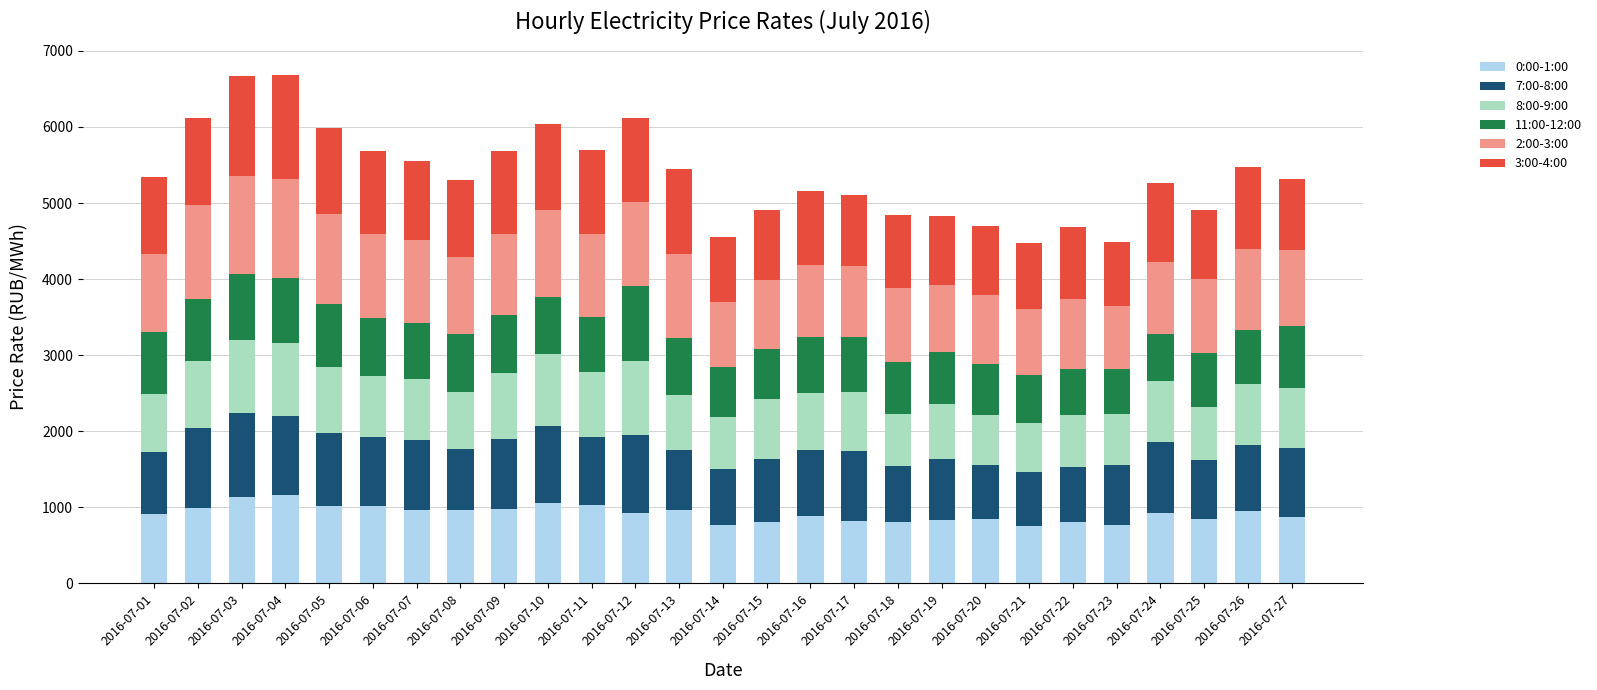

What is the lowest value of the 0:00-1:00 series?

757.3